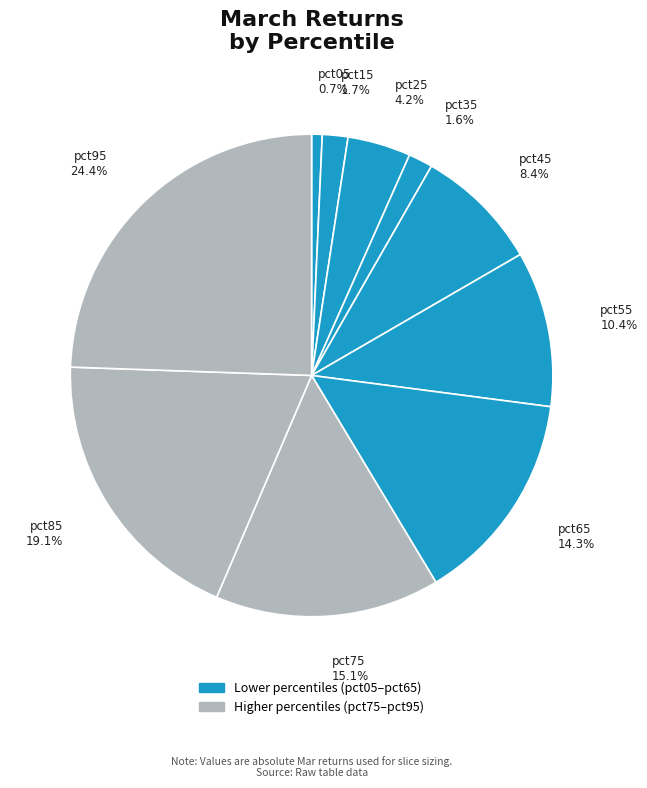

Count the number of slices in the pie.

10